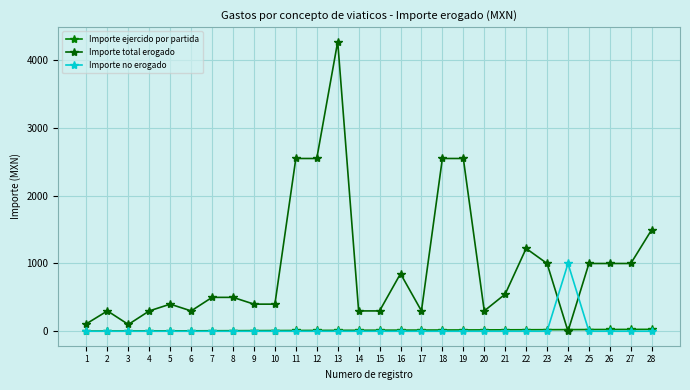

Is it true that Importe ejercido por partida equals 4 at 11?

False